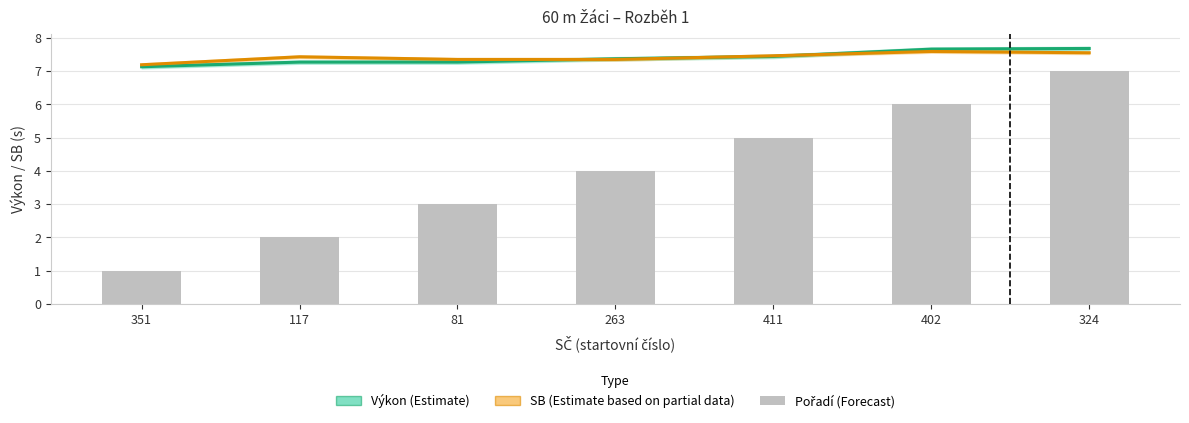

The Výkon series shows 7.3 at 117. True or false?

True